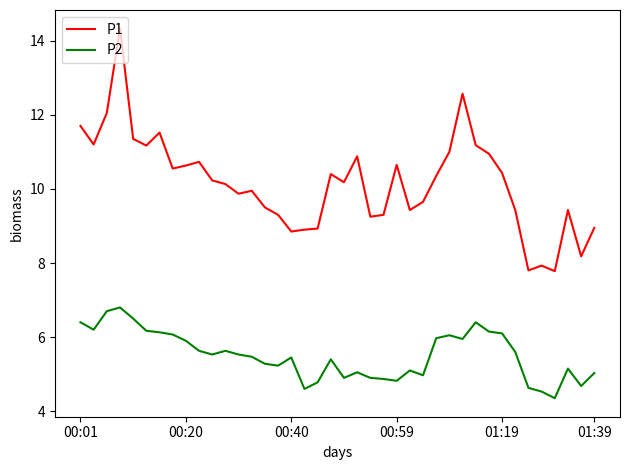

List the series in order of their overall mean, highest first.

P1, P2